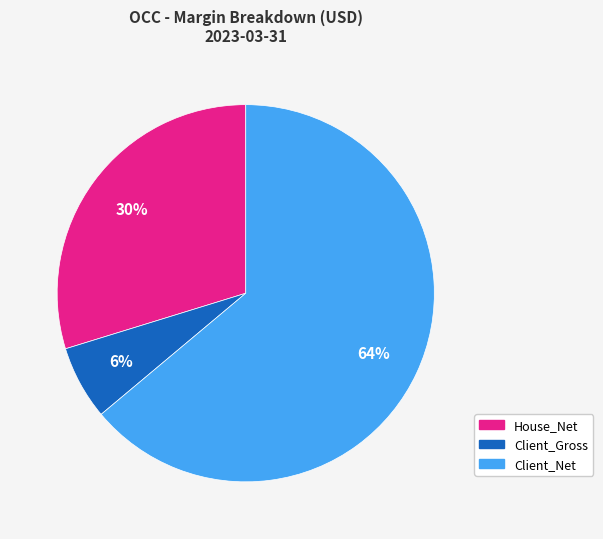

How many segments does this pie chart have?

3